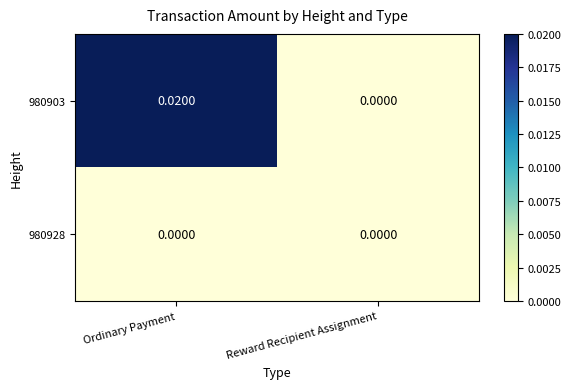

At which label is 980903 closest to 0?

Reward Recipient Assignment